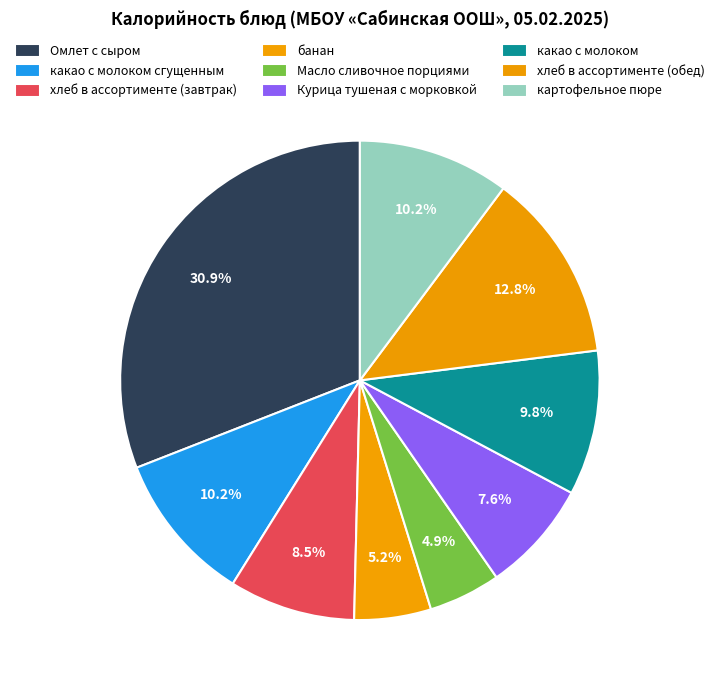

What is the total percentage of банан and картофельное пюре?

15.4%